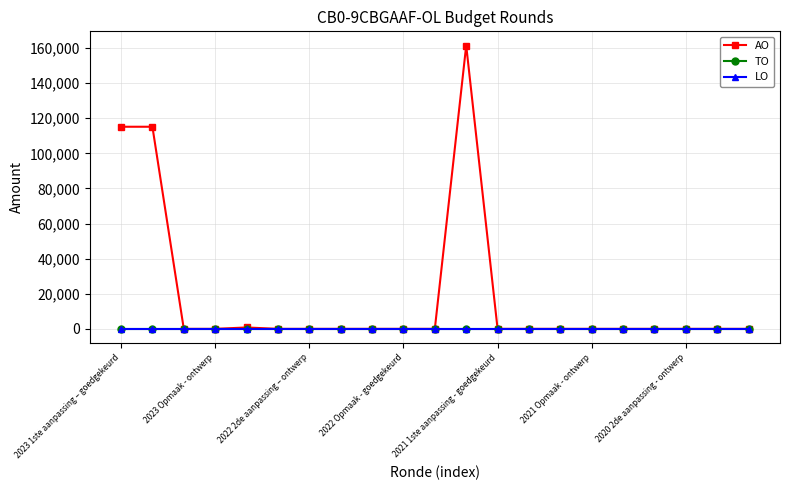

True or false: AO and LO cross at least once.

False